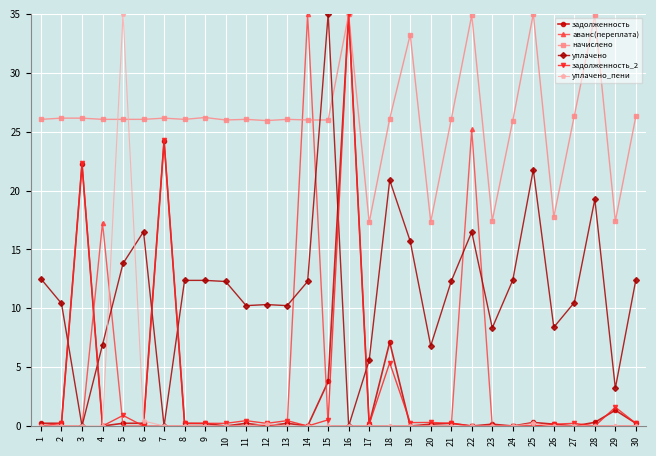

Where is the first local minimum for уплачено?

3